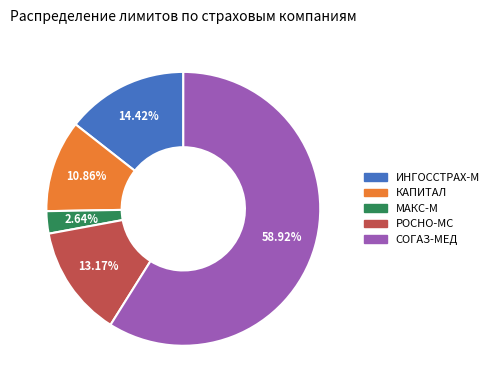

What is the smallest slice in the pie chart?

МАКС-М